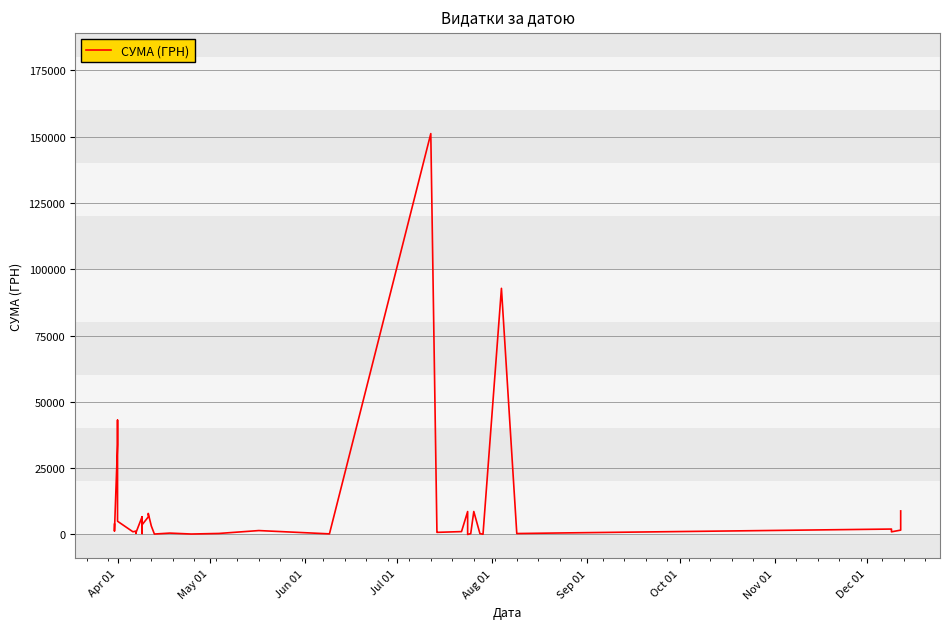

Where does the data first go above 1270?

Apr 01